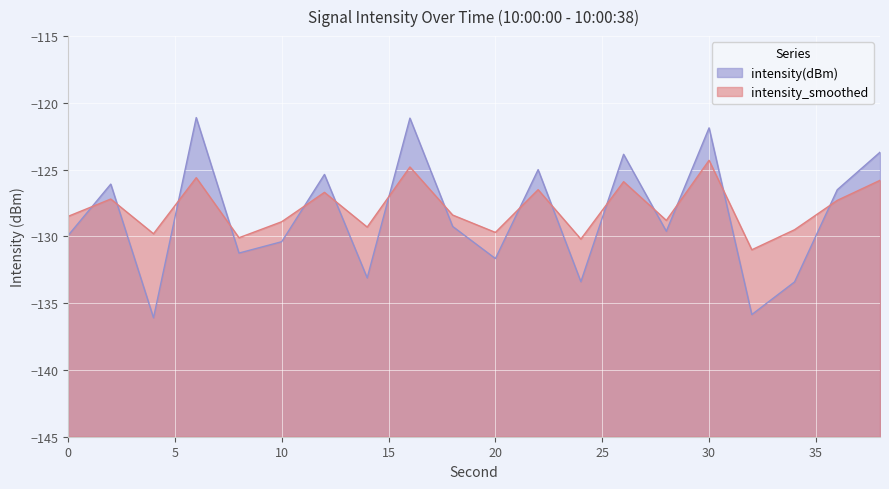

List the series in order of their peak value, highest first.

intensity(dBm), intensity_smoothed